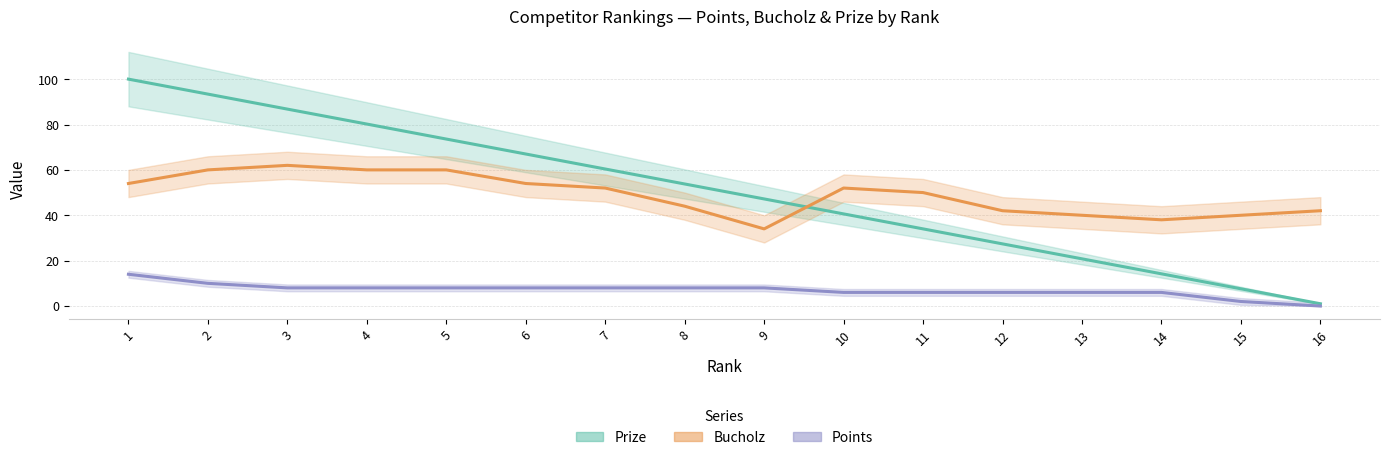

What is the greatest value displayed?

100.0